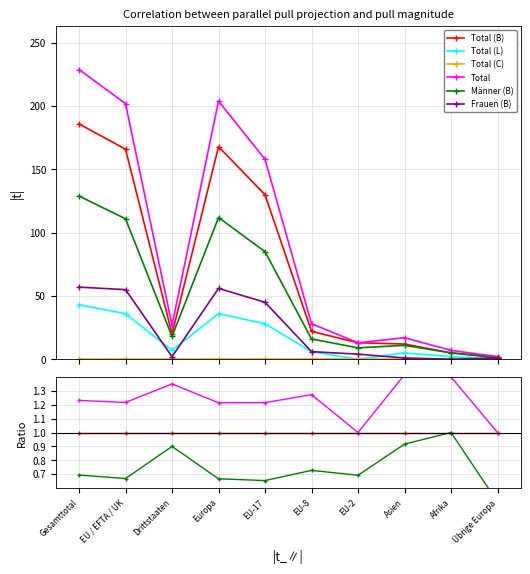

What are all the series names shown in the legend?

Total (B), Total (L), Total (C), Total, Männer (B), Frauen (B)